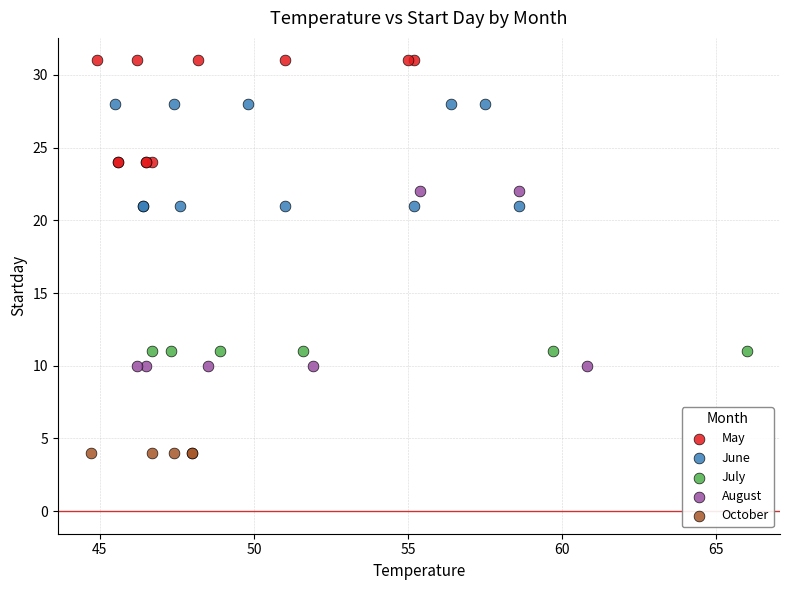

Which series reaches the minimum Y coordinate?

October